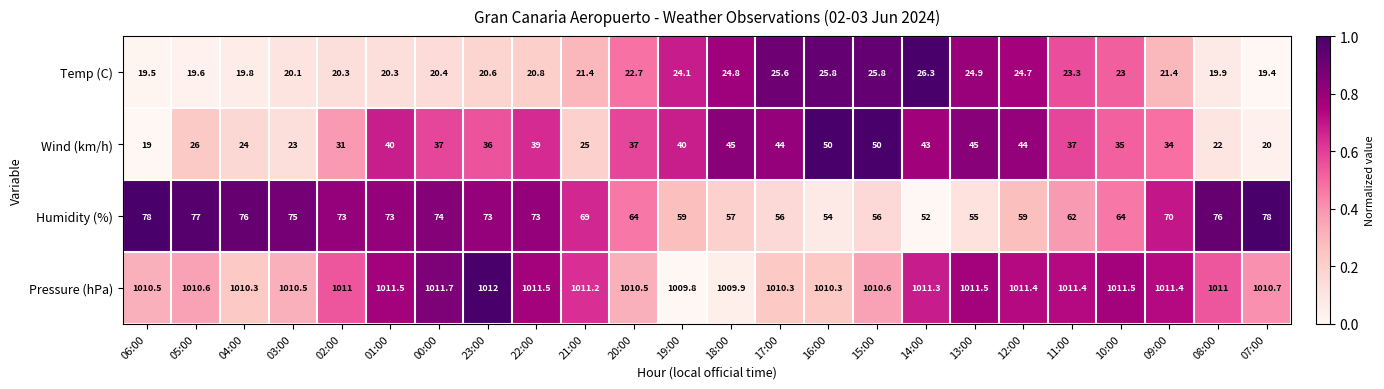

What is the spread (max minus min) of values at 10:00?

988.5